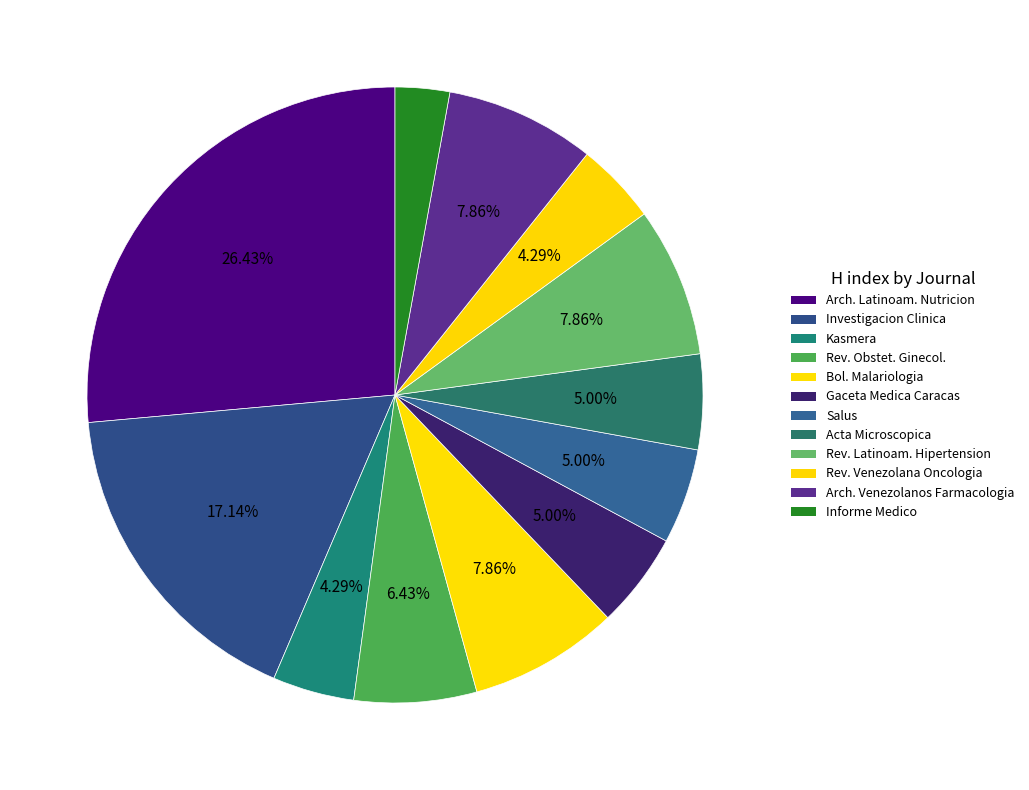

How many segments does this pie chart have?

12